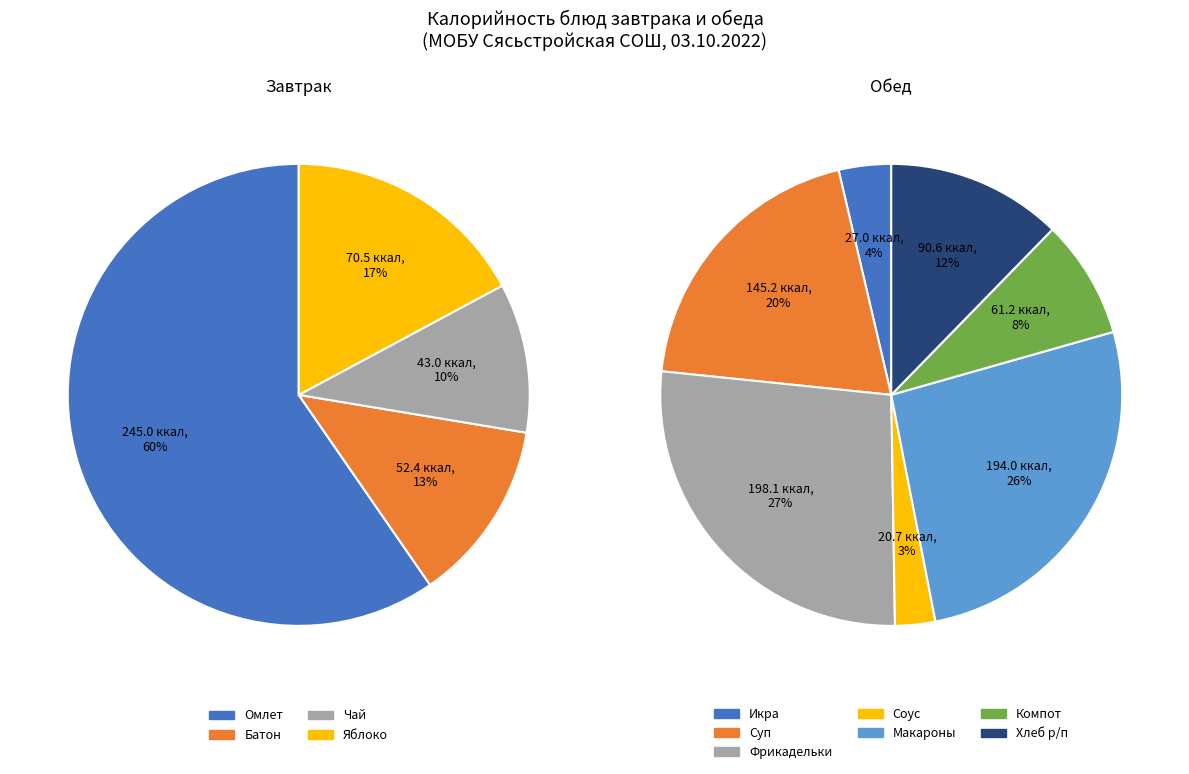

What is the change in value from Макаронные изделия отварные to Компот из свежих груш?

-132.8